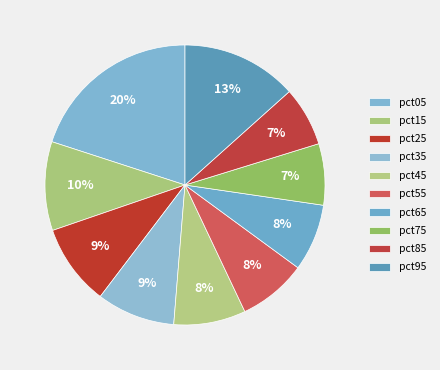

To the nearest percent, what is the combined percentage of pct05 and pct45?

28%